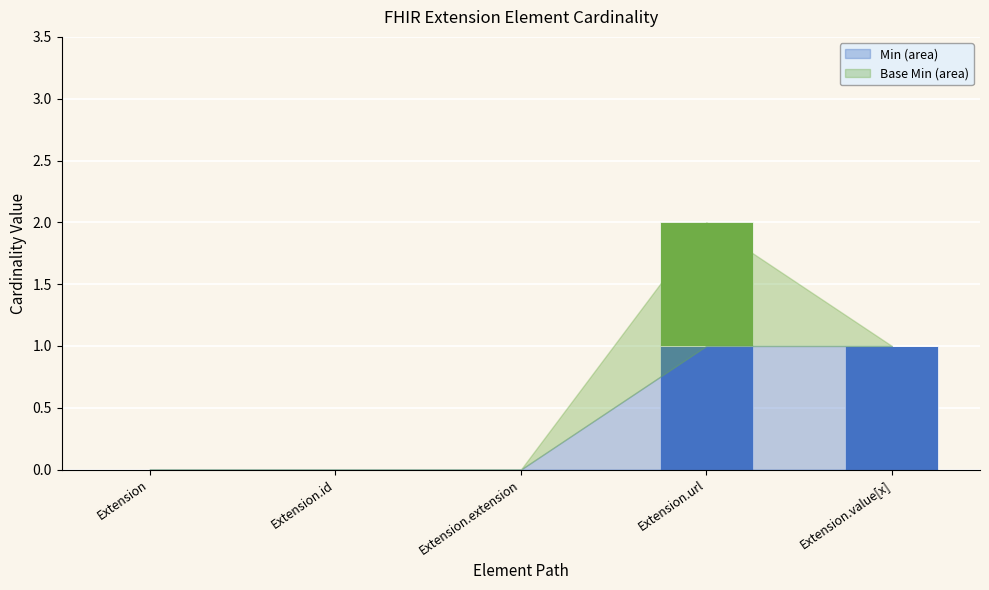

At which category is the sum across all series the highest?

Extension.url